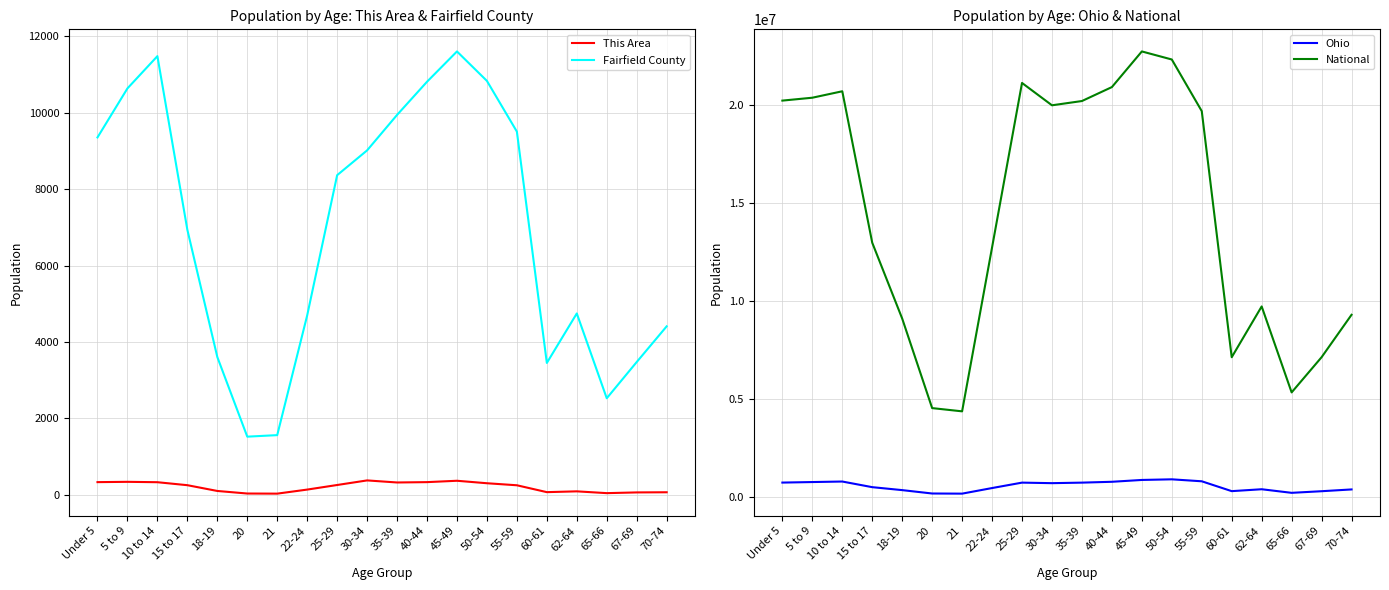

Reading left to right, transcribe all the data shown in this chart.

This Area: Under 5=334	5 to 9=342	10 to 14=332	15 to 17=254	18-19=103	20=36	21=33	22-24=139	25-29=259	30-34=379	35-39=325	40-44=334	45-49=370	50-54=305	55-59=252	60-61=72	62-64=93	65-66=46	67-69=65	70-74=69
Fairfield County: Under 5=9354	5 to 9=10637	10 to 14=11481	15 to 17=6937	18-19=3608	20=1524	21=1564	22-24=4697	25-29=8366	30-34=9015	35-39=9943	40-44=10811	45-49=11604	50-54=10833	55-59=9506	60-61=3453	62-64=4748	65-66=2529	67-69=3477	70-74=4411
Ohio: Under 5=720856	5 to 9=747889	10 to 14=774699	15 to 17=487307	18-19=336375	20=163986	21=157045	22-24=442085	25-29=718630	30-34=691329	35-39=718462	40-44=761369	45-49=855134	50-54=887057	55-59=786857	60-61=284403	62-64=381006	65-66=198333	67-69=280531	70-74=371370
National: Under 5=20201362	5 to 9=20348657	10 to 14=20677194	15 to 17=12954254	18-19=9086089	20=4519129	21=4354294	22-24=12712576	25-29=21101849	30-34=19962099	35-39=20179642	40-44=20890964	45-49=22708591	50-54=22298125	55-59=19664805	60-61=7113727	62-64=9704197	65-66=5319902	67-69=7115361	70-74=9278166